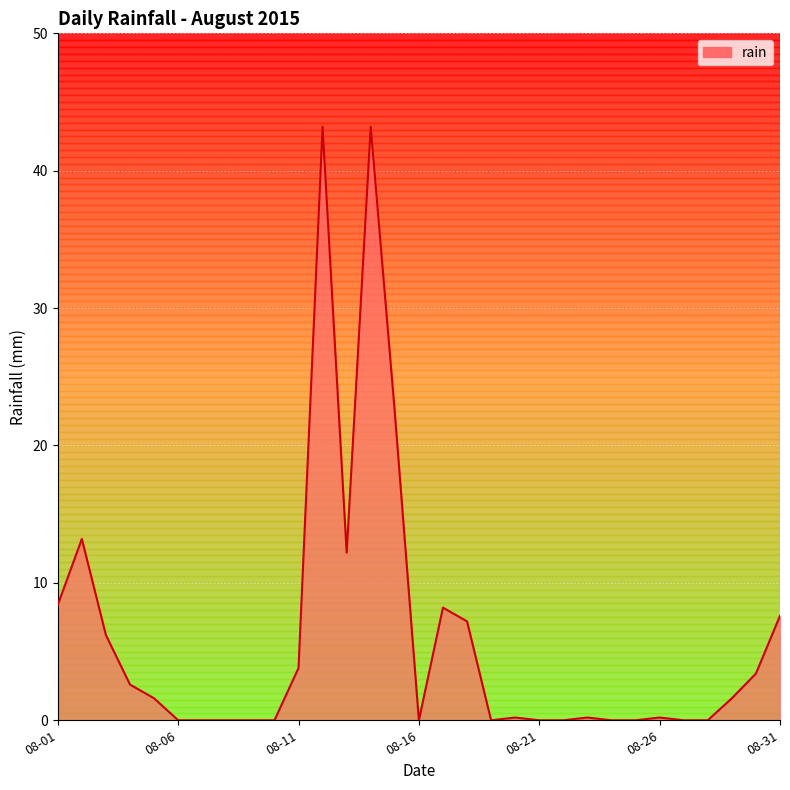

What is the difference between the maximum and minimum values?

43.2